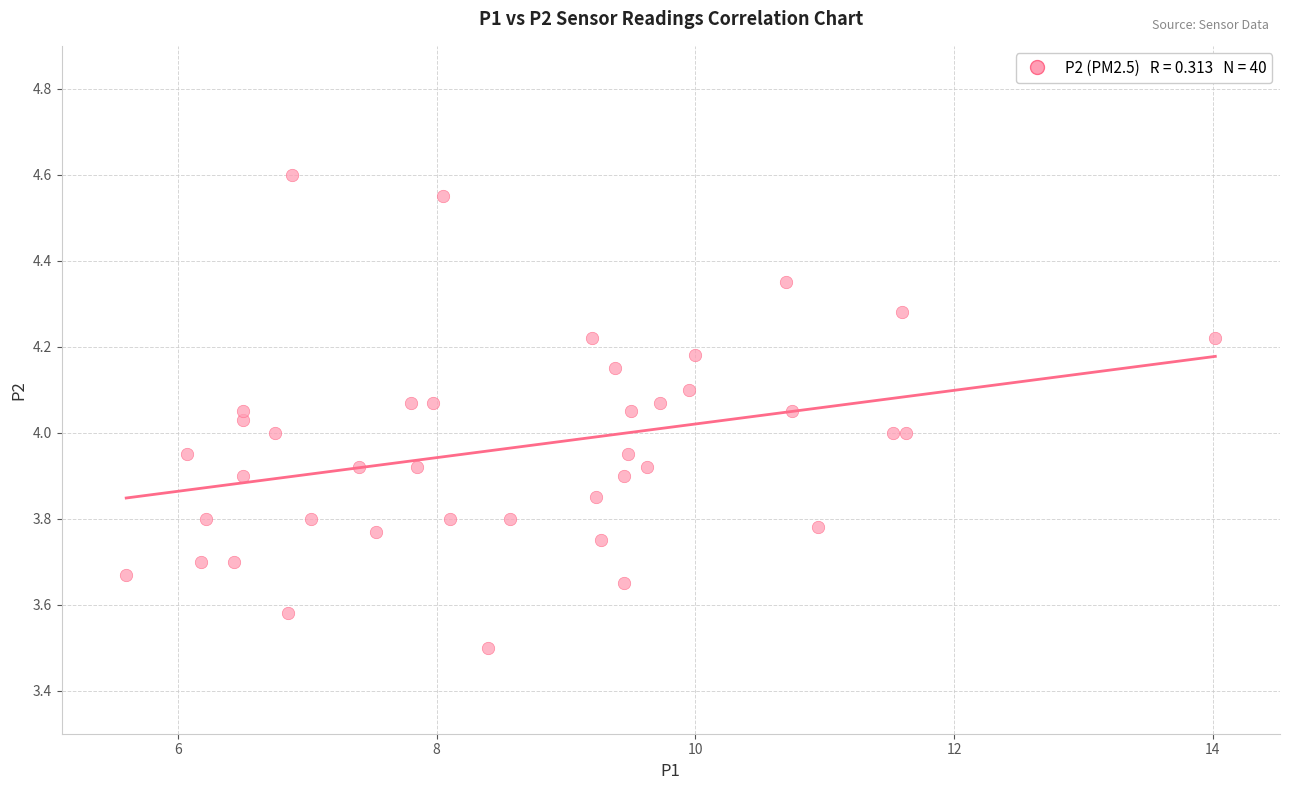

What is the range of Y values (max minus min)?

1.1